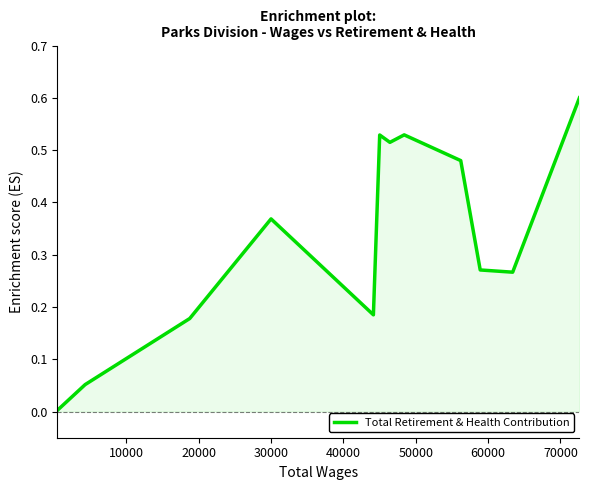

What is the maximum value shown in the chart?

0.6